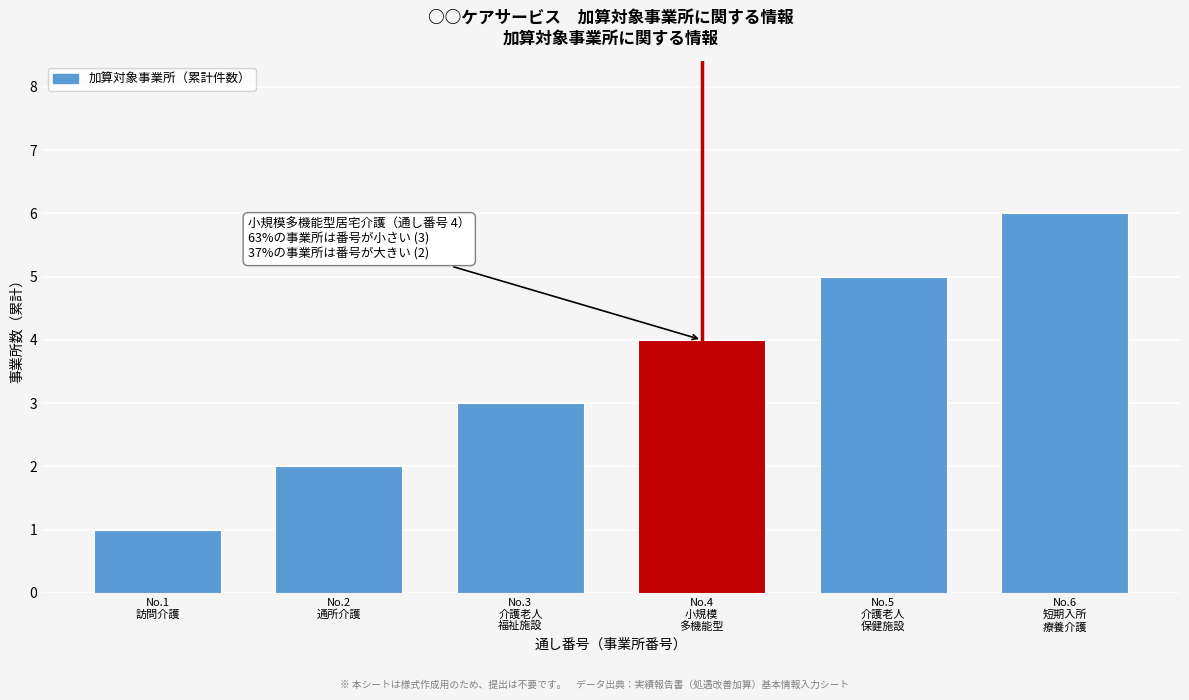

What is the maximum value shown in the chart?

6